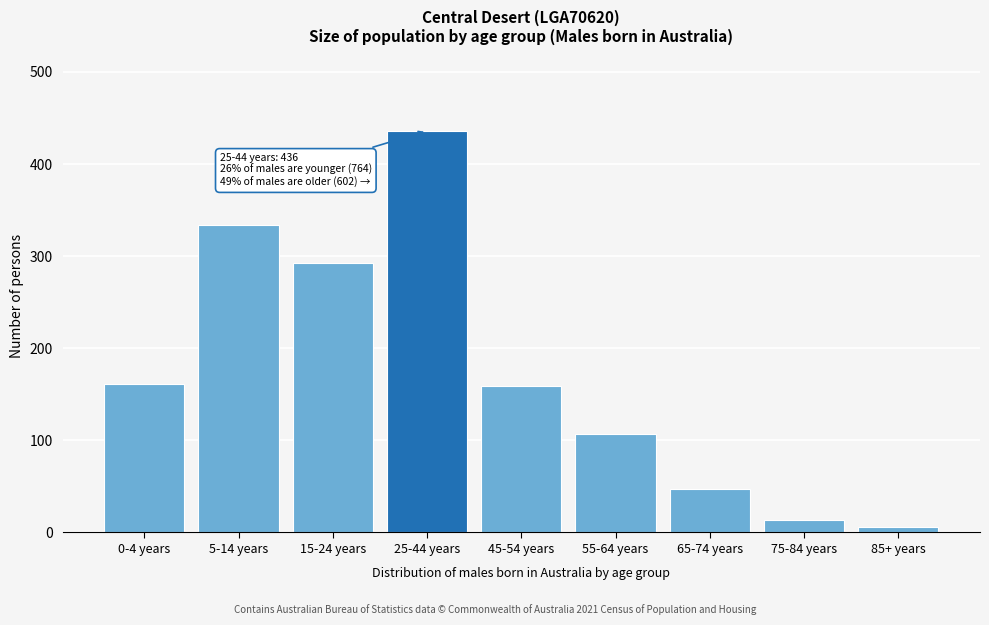

Where is the data nearest to the value 221?

0-4 years